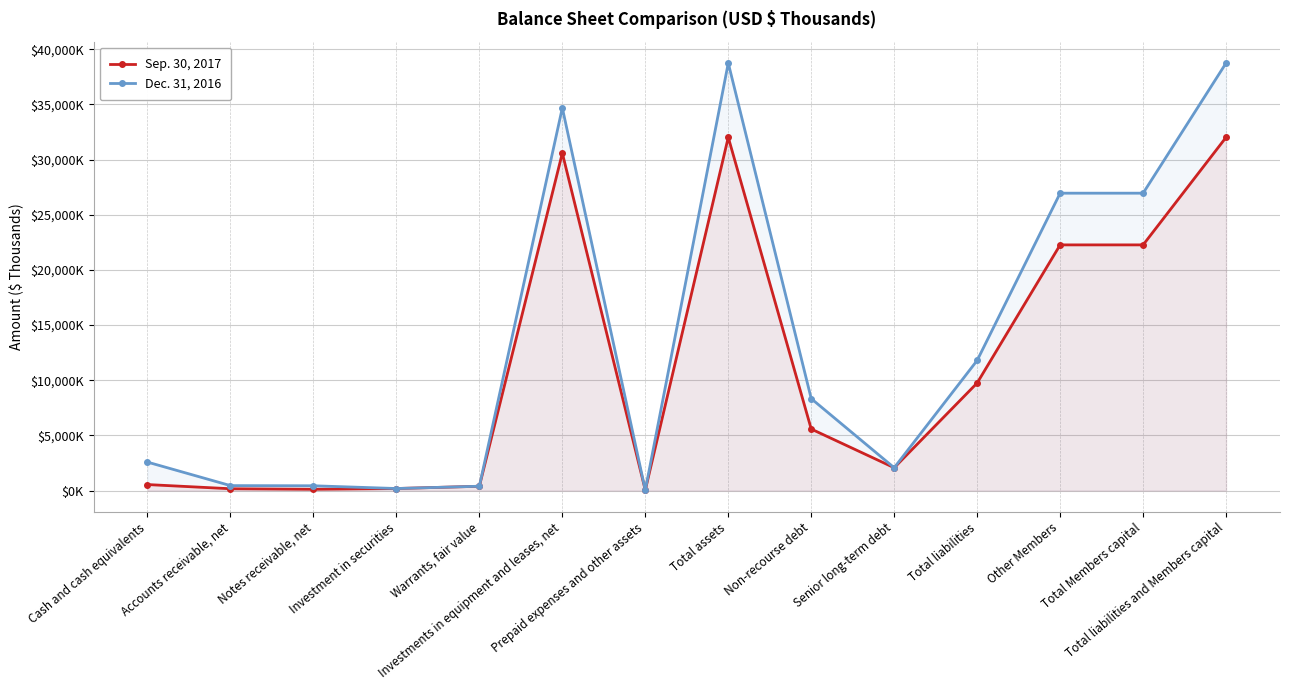

In Sep. 30, 2017, how many points are lower than both neighbors (excluding endpoints)?

3